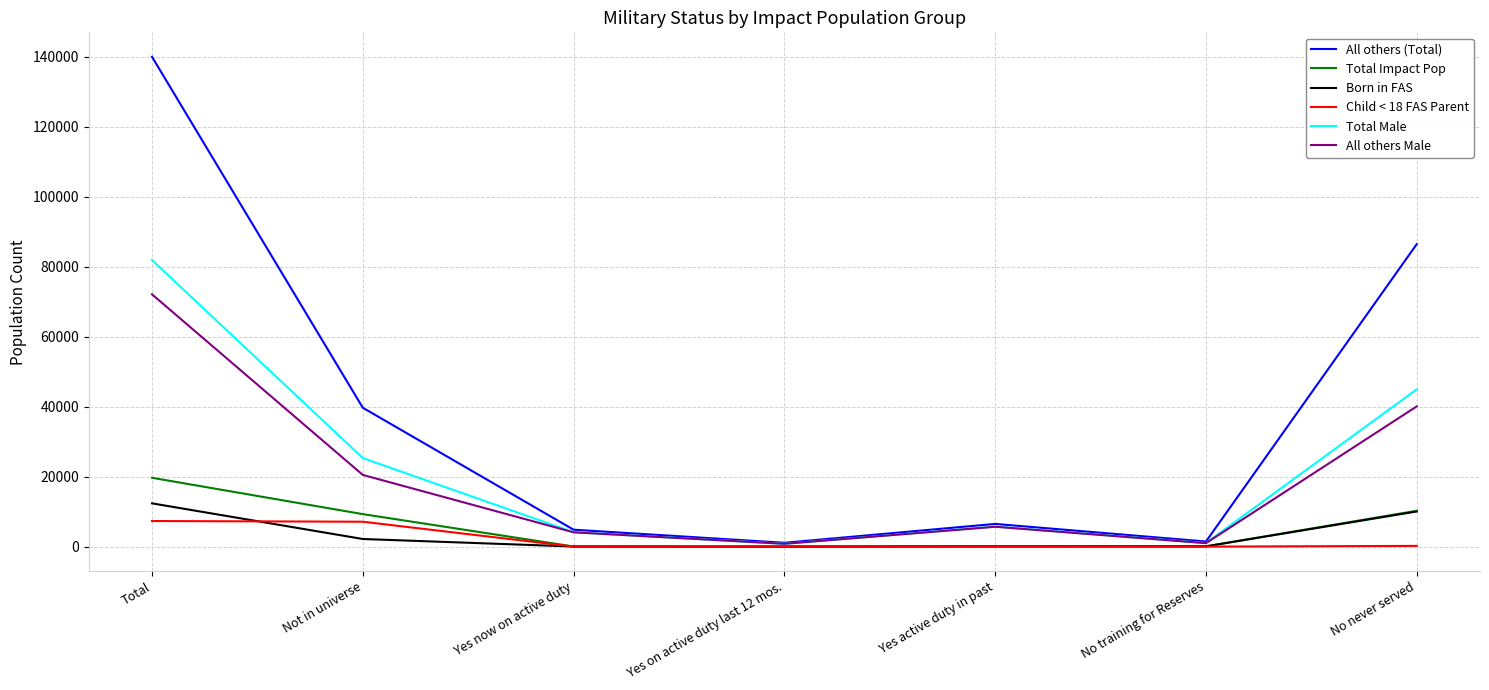

True or false: All others Male has more than 0 points higher than both neighbors.

True